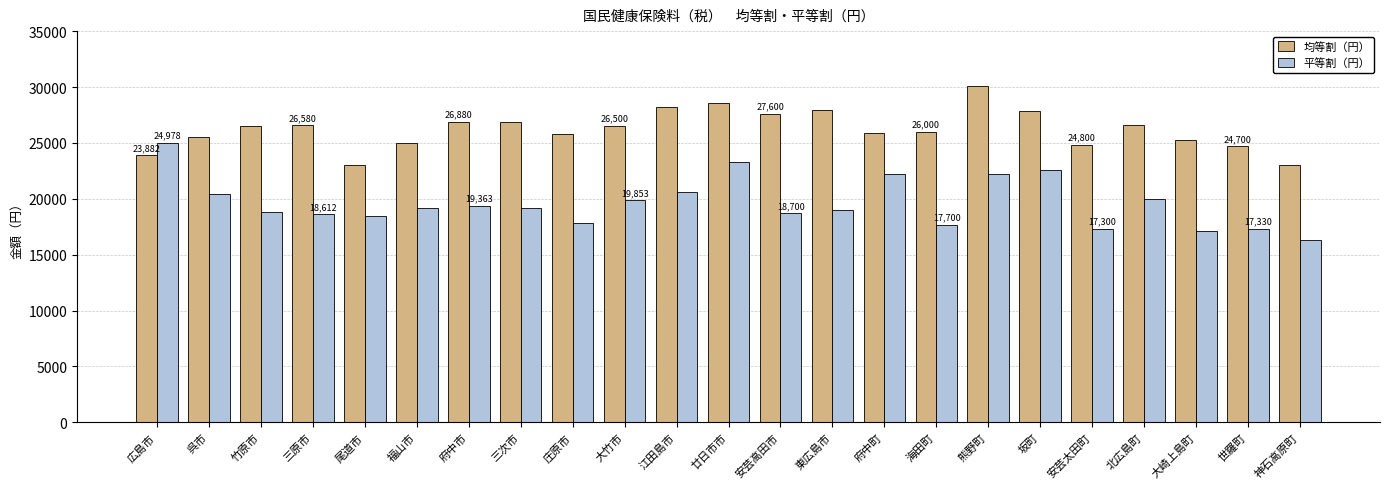

What is the total value across all series at 北広島町?

46600